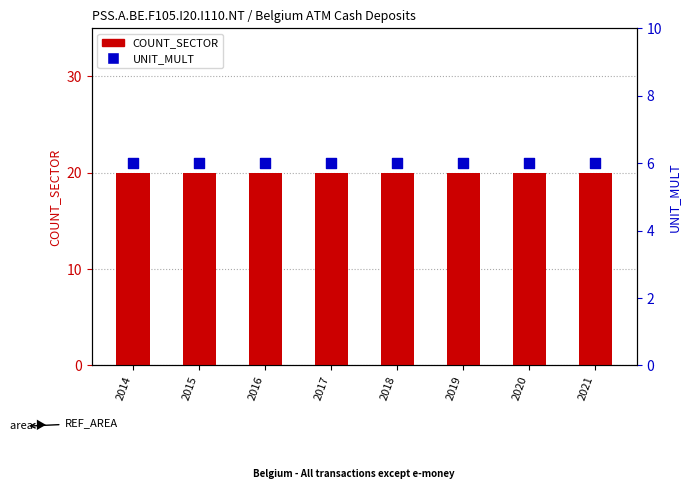

Which series has the largest total across all categories?

COUNT_SECTOR